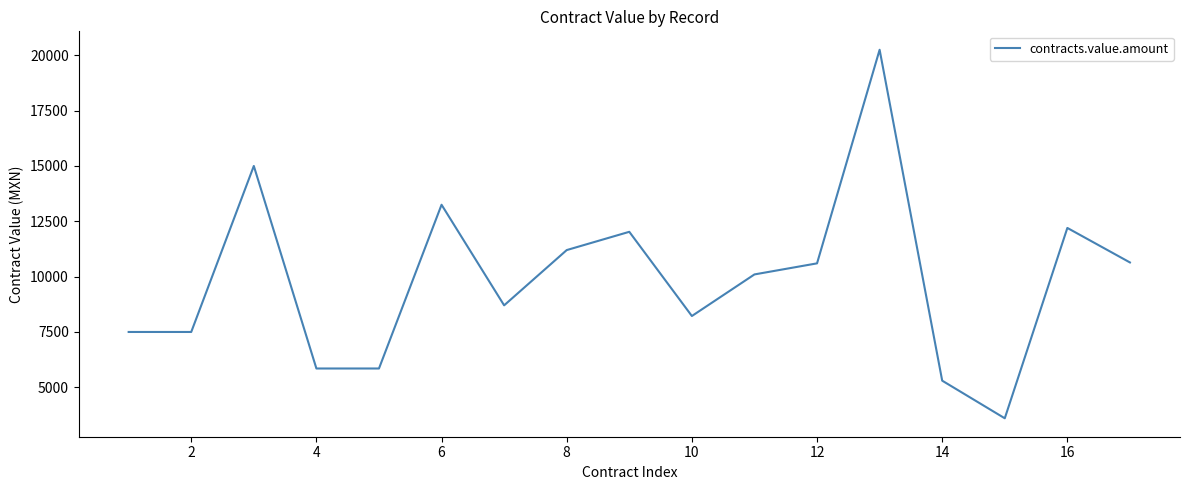

What is the difference between the maximum and minimum values?

16650.0